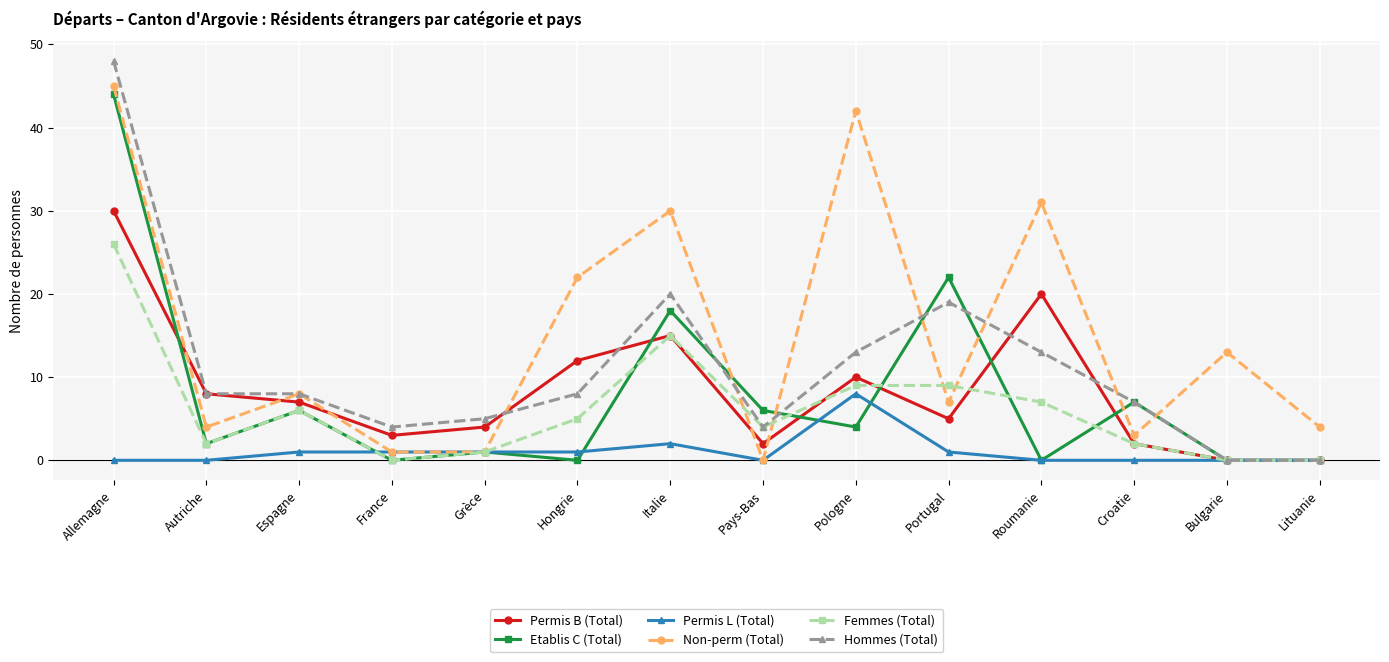

Which label corresponds to the largest value in the chart?

Allemagne